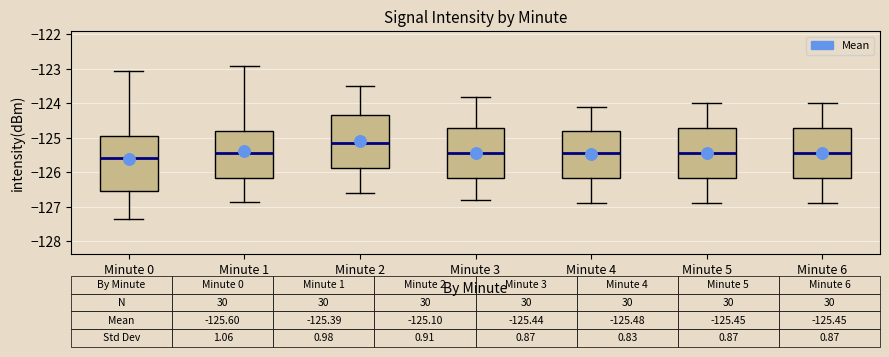

Which box has the lowest median line?

Minute 0